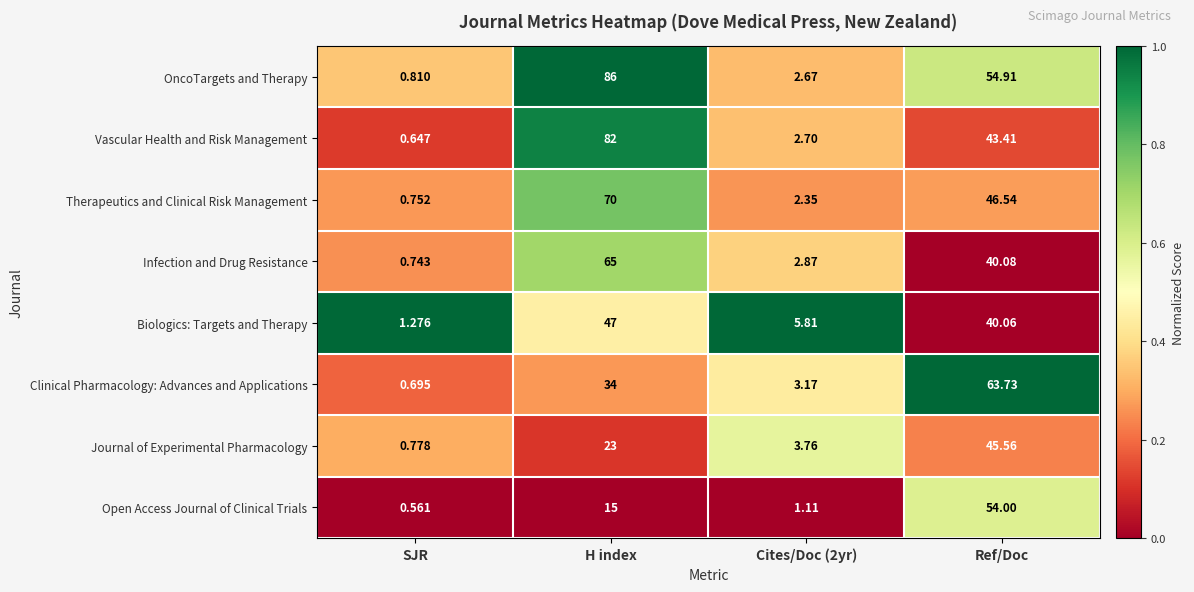

At which category is the sum across all series the highest?

H index